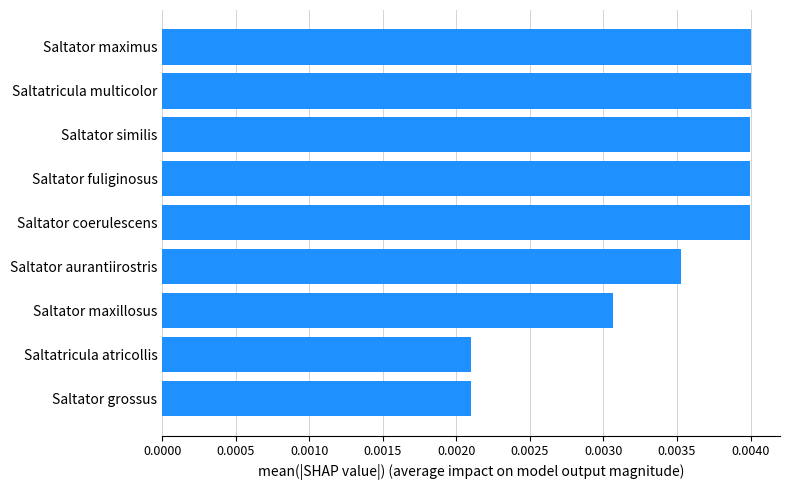

How many values are between 0 and 1?

9